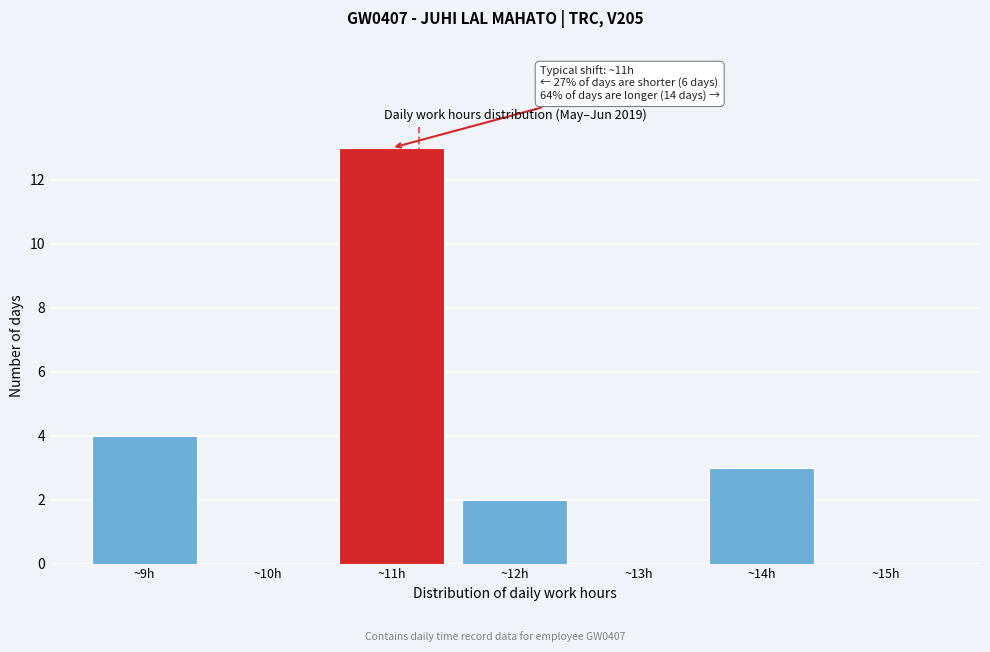

Over which range of the x-axis is the bar tallest?

10.5 to 11.5